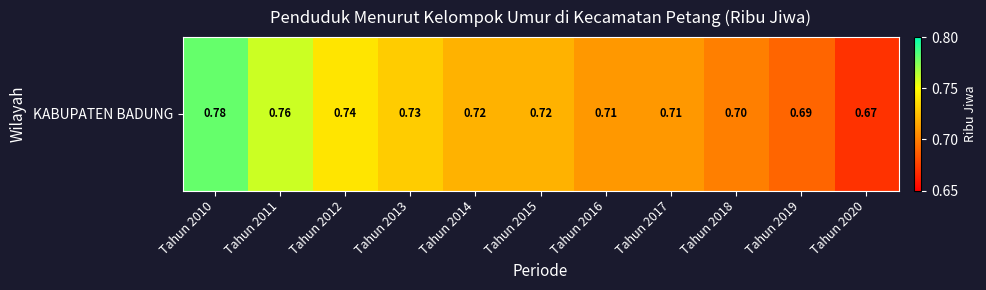

The value at Tahun 2016 is 0.7. True or false?

True